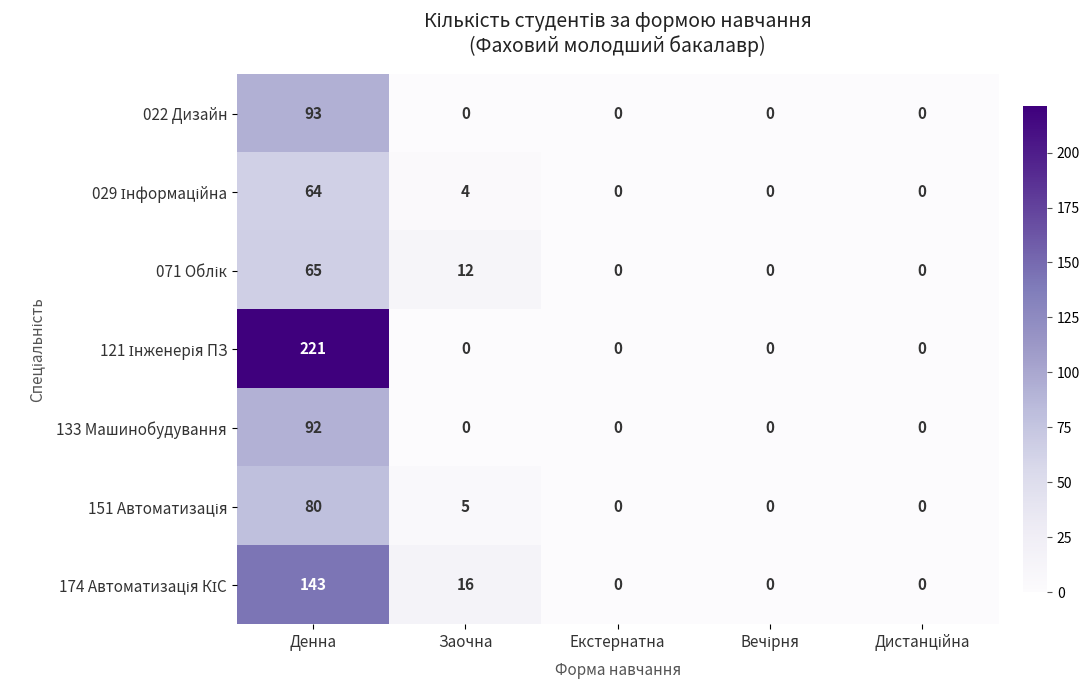

The 133 Машинобудування series shows 29 at Екстернатна. True or false?

False